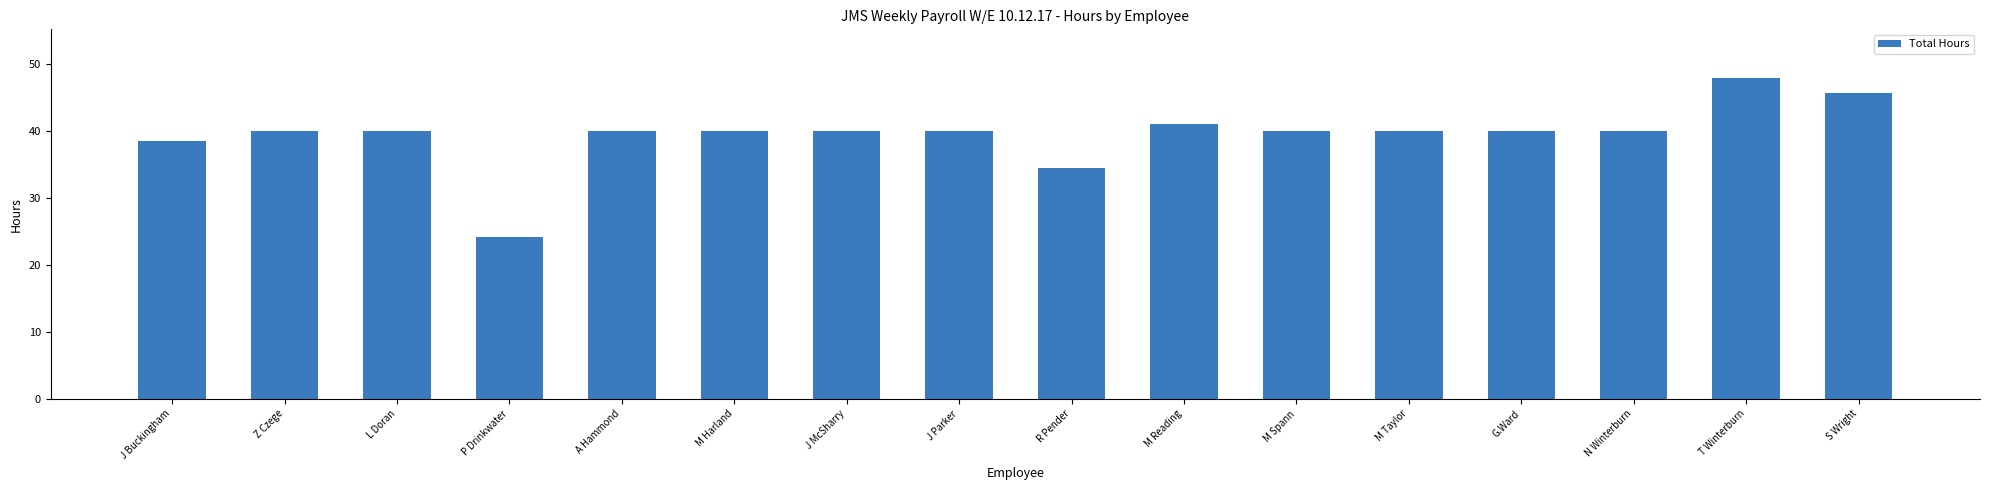

How many bars are there in total?

16